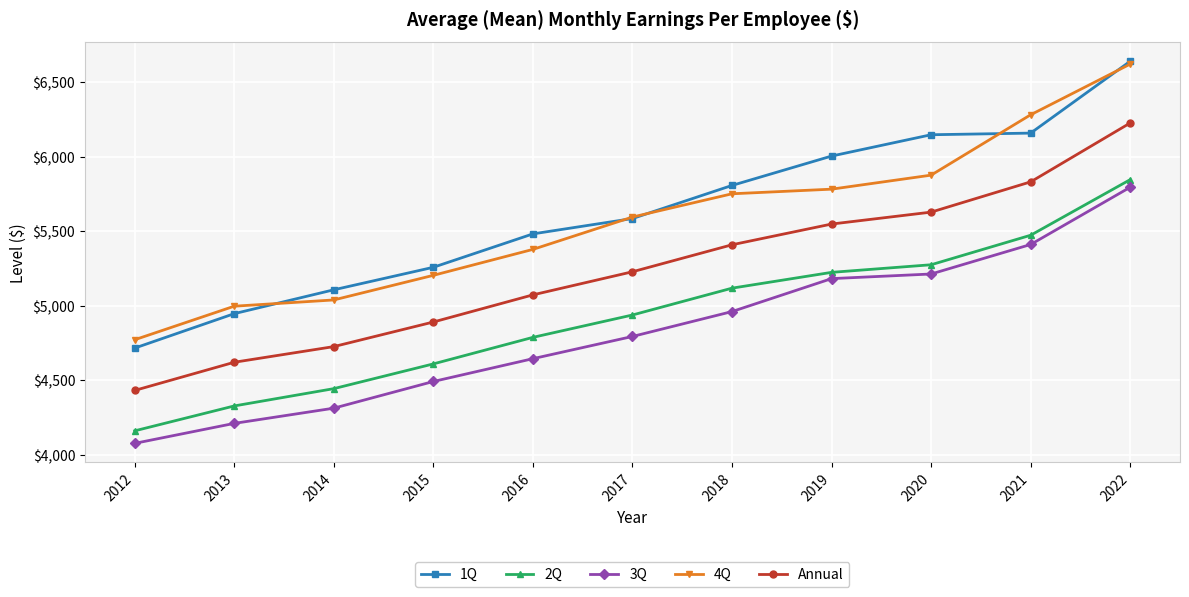

At which category is the sum across all series the highest?

2022